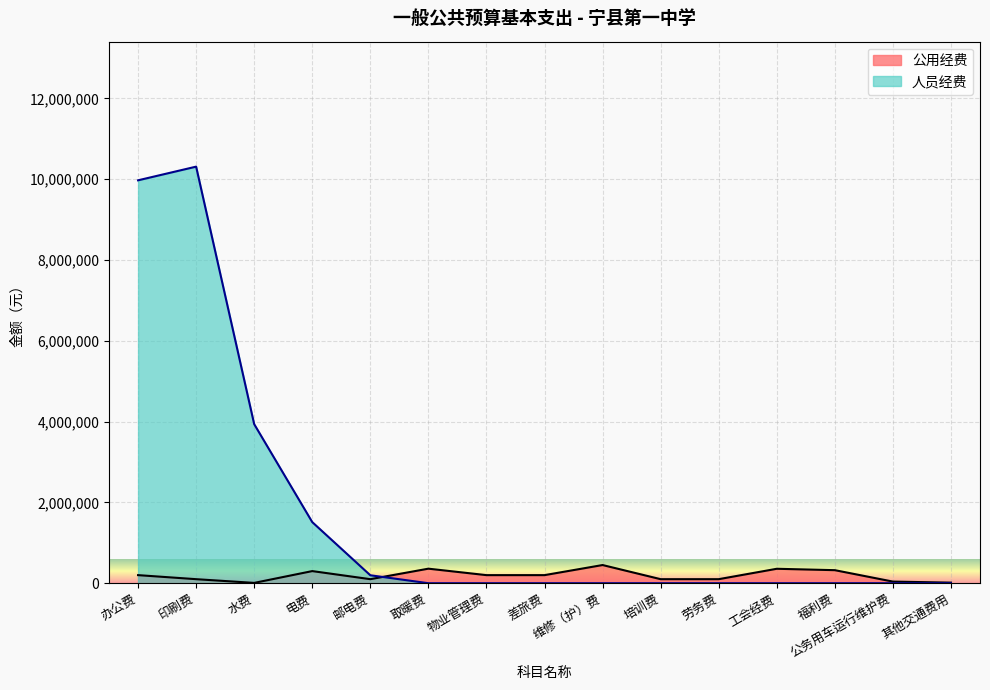

The value at 取暖费 is 639591.9. True or false?

False